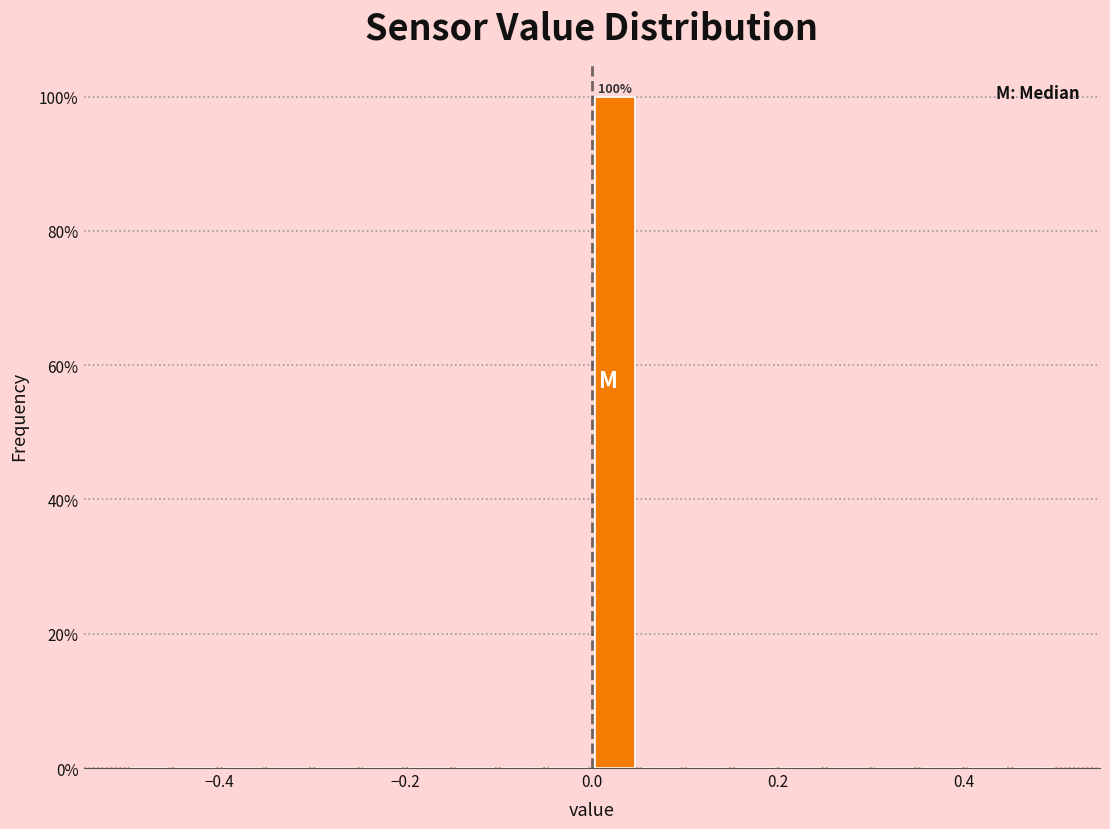

Around what value on the x-axis is the tallest bar? Give the approximate position of its centre, as read against the axis.

0.02